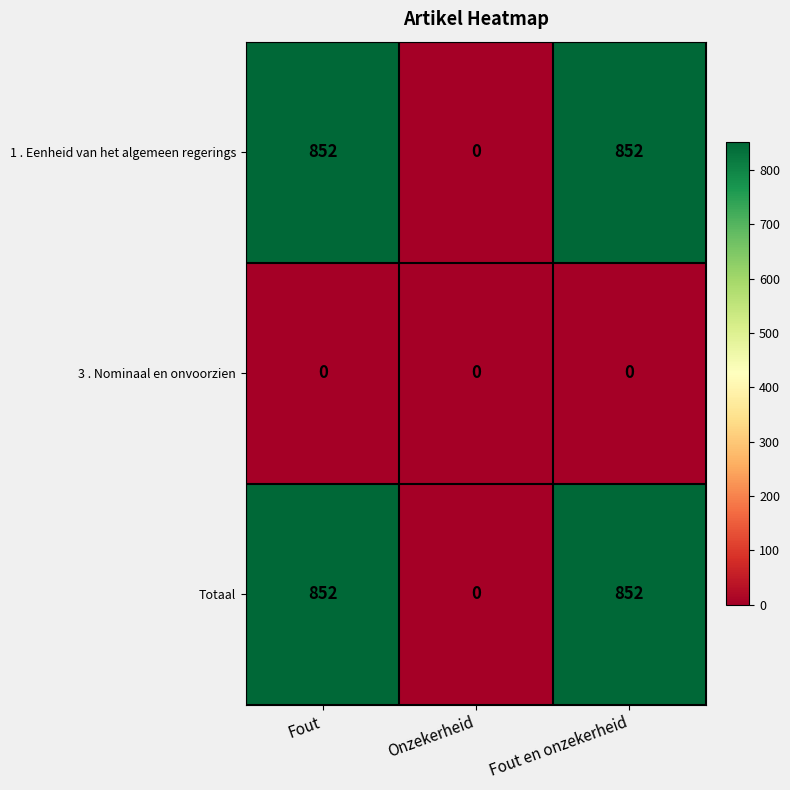

What is the approximate value of Totaal at Fout en onzekerheid, to the nearest 50?

850